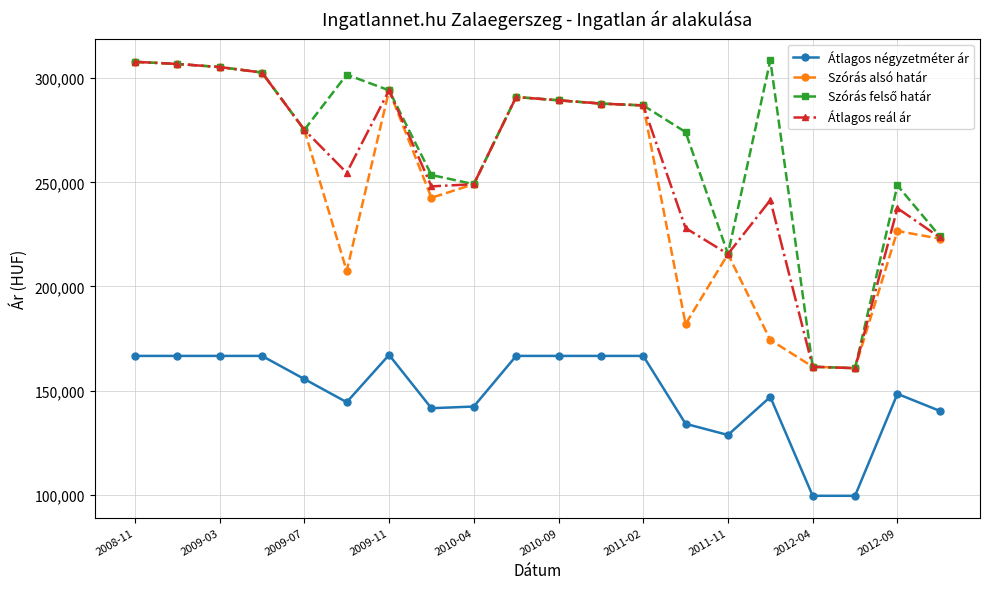

What is the value of the Átlagos reál ár point at the 4th from the left?

302730